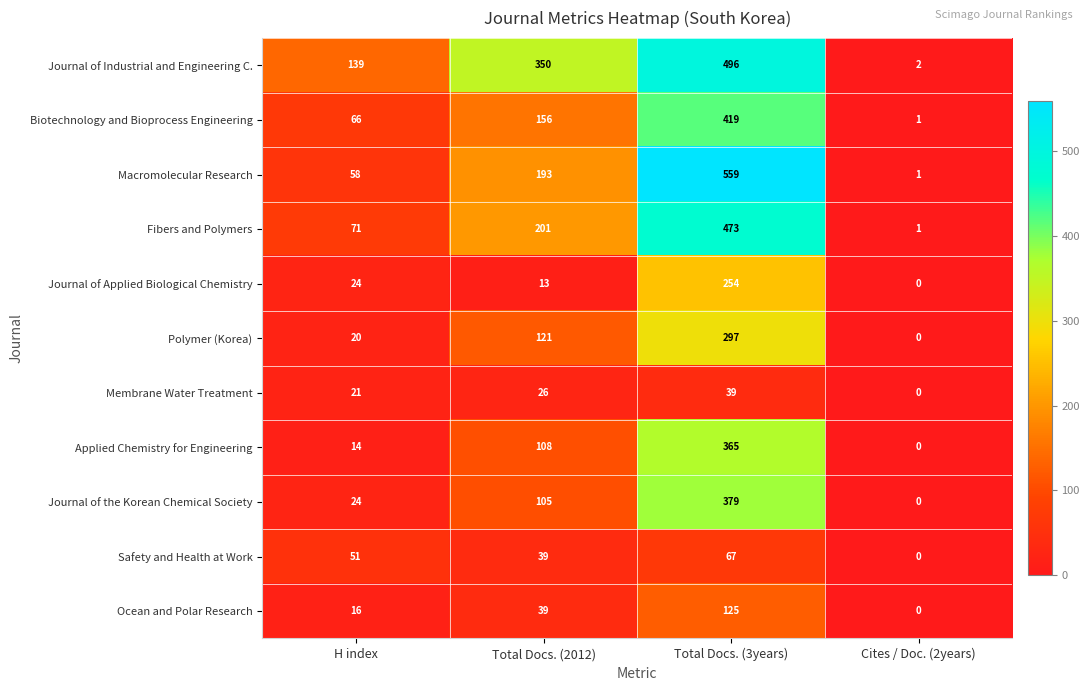

What is the total value across all series at Total Docs. (3years)?

3473